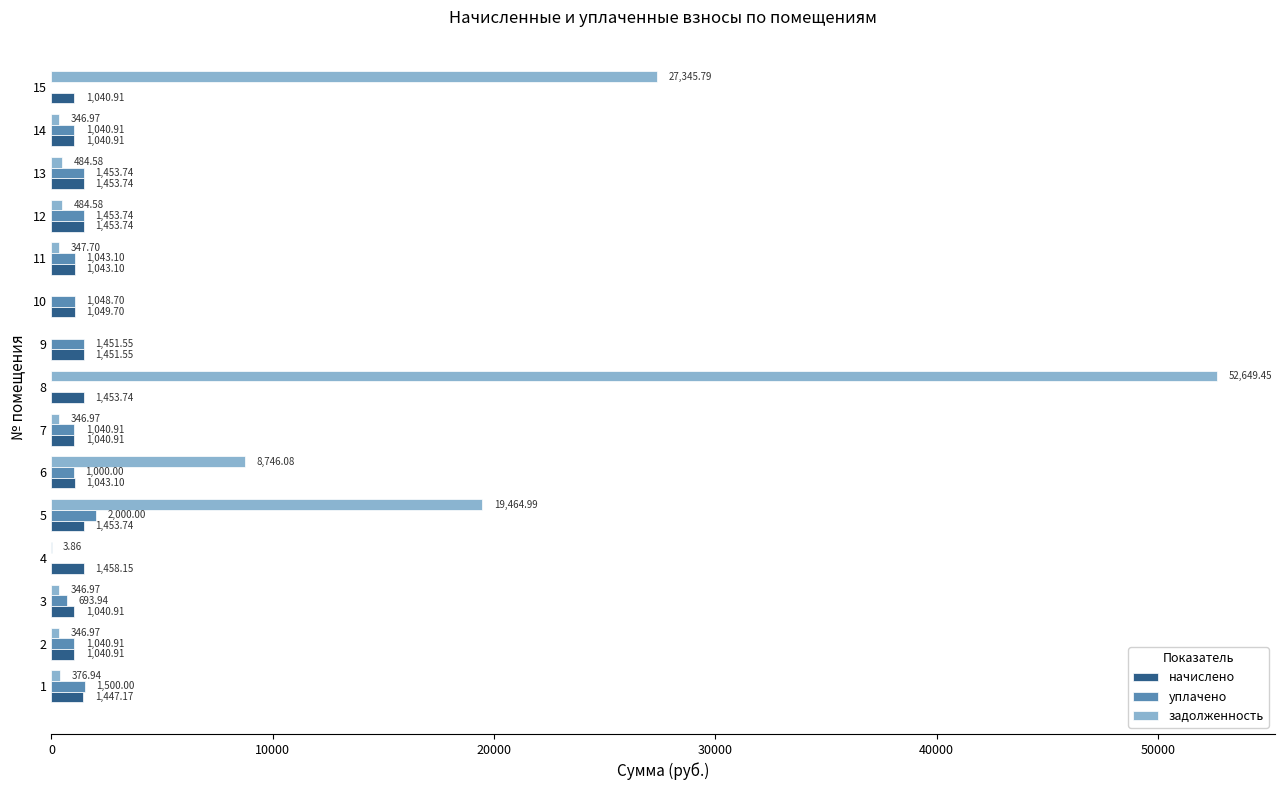

Which series has the largest total across all categories?

задолженность